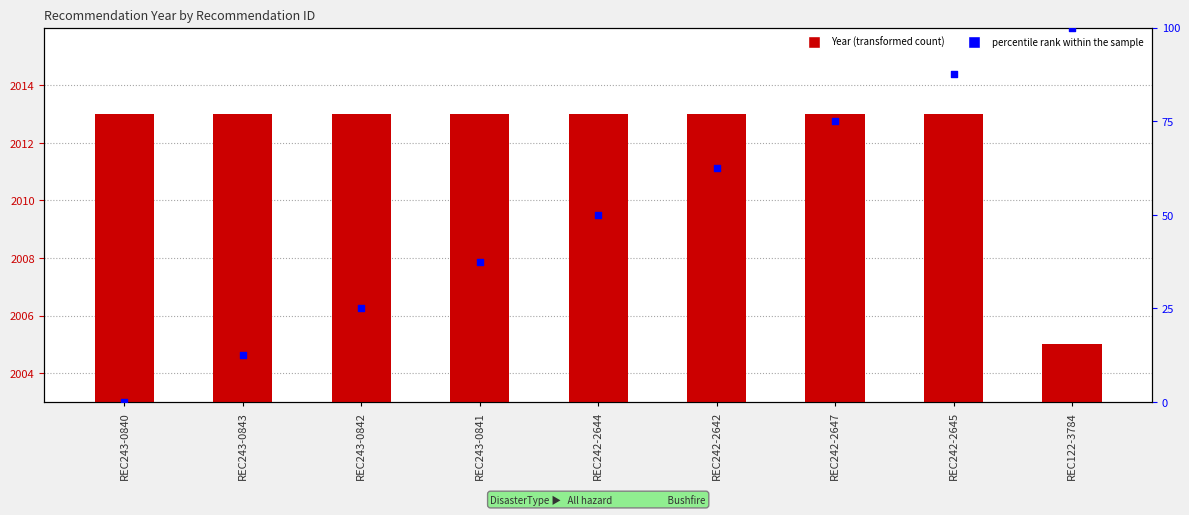

Which series has the largest total across all categories?

Year